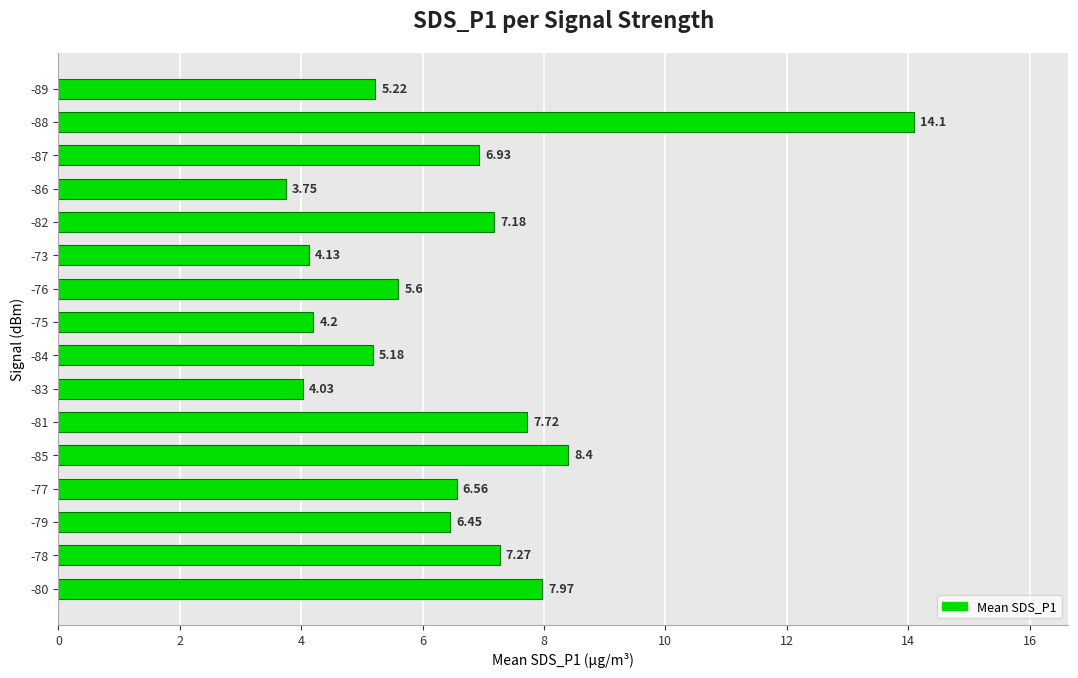

What is the ratio of the value at -80 to the value at -84?

1.5